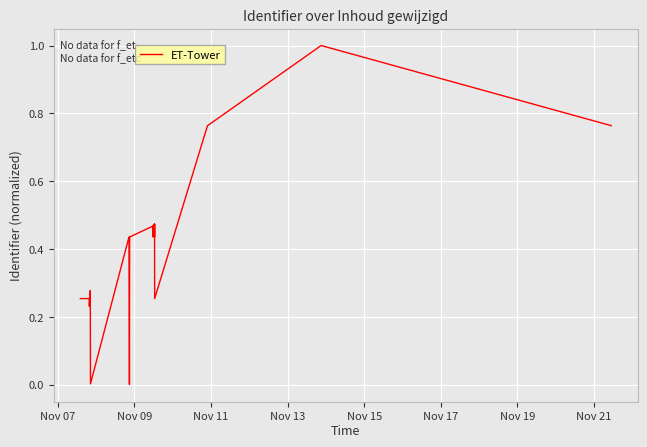

How many lines are shown in the chart?

1